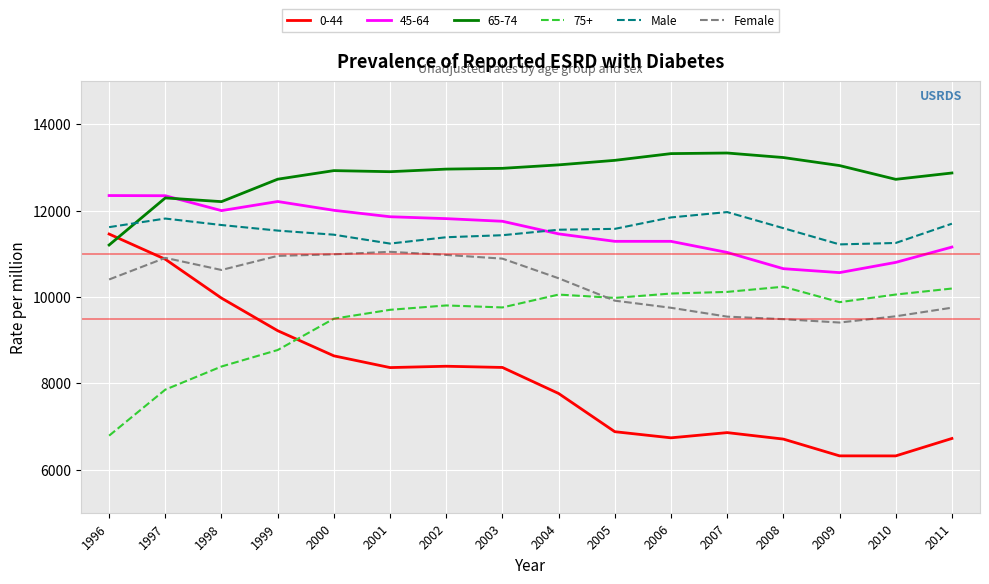

What is the average value of the Female series?

10290